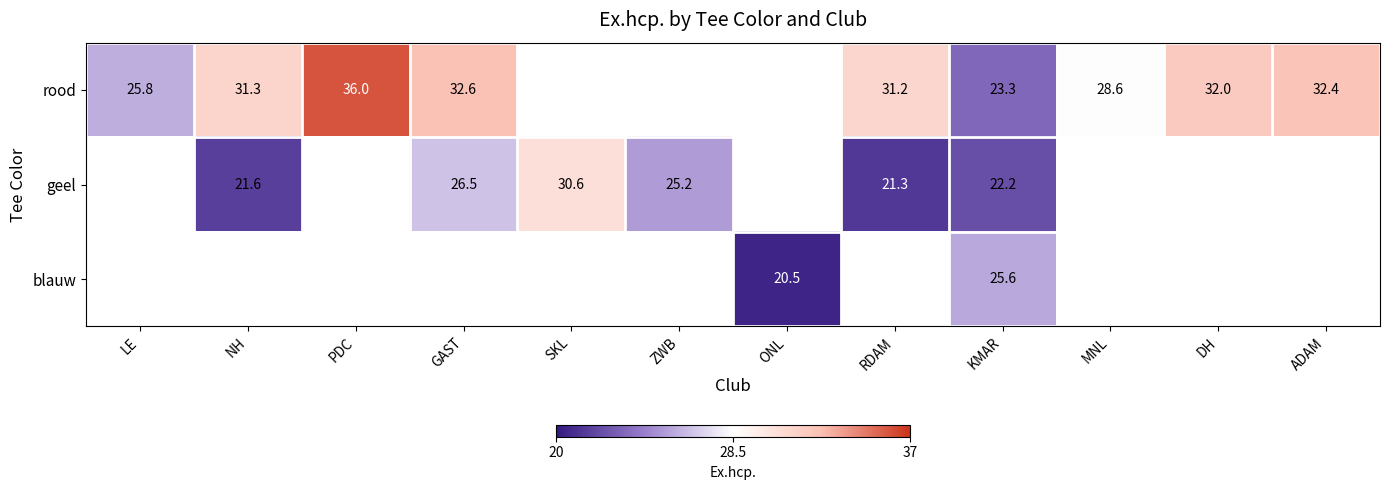

What is the spread (max minus min) of values at KMAR?

3.4